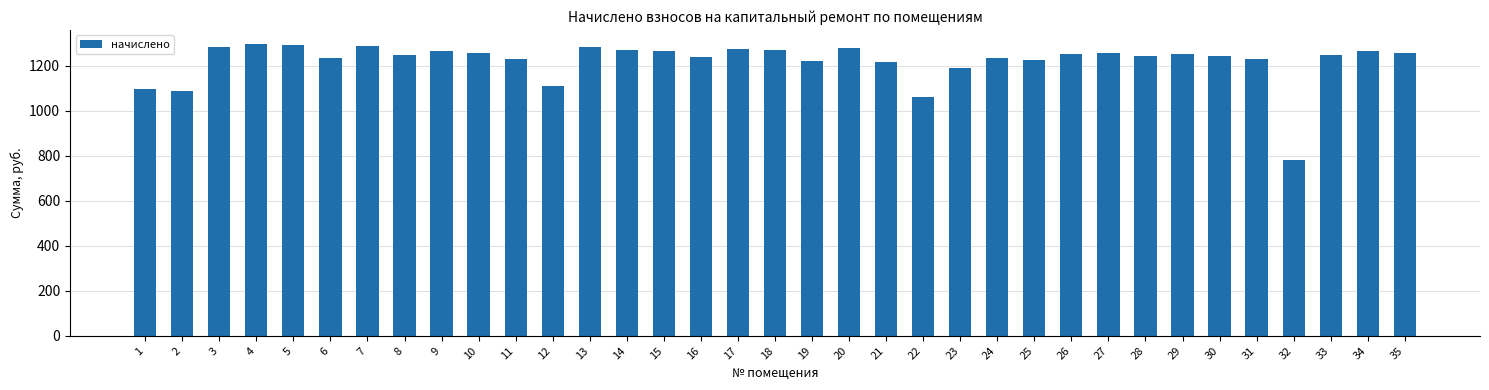

Are the bars horizontal?

No